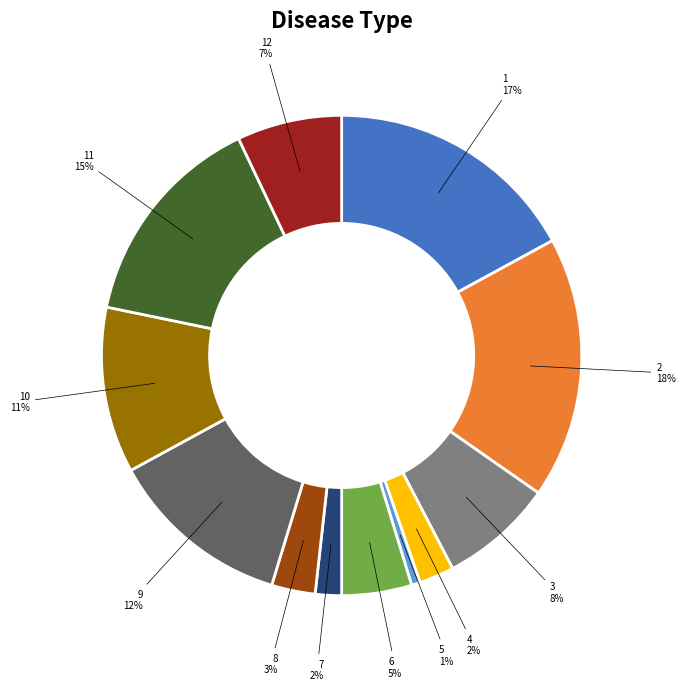

Which slice is the largest?

2